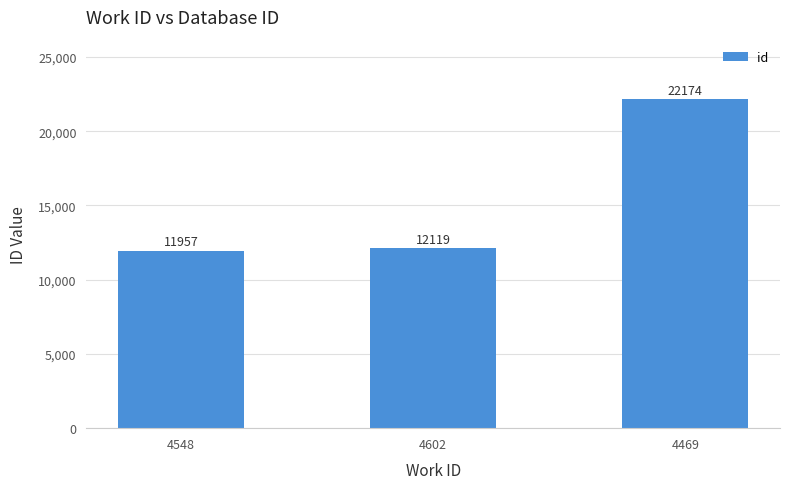

Rank the categories by value from lowest to highest.

4548, 4602, 4469